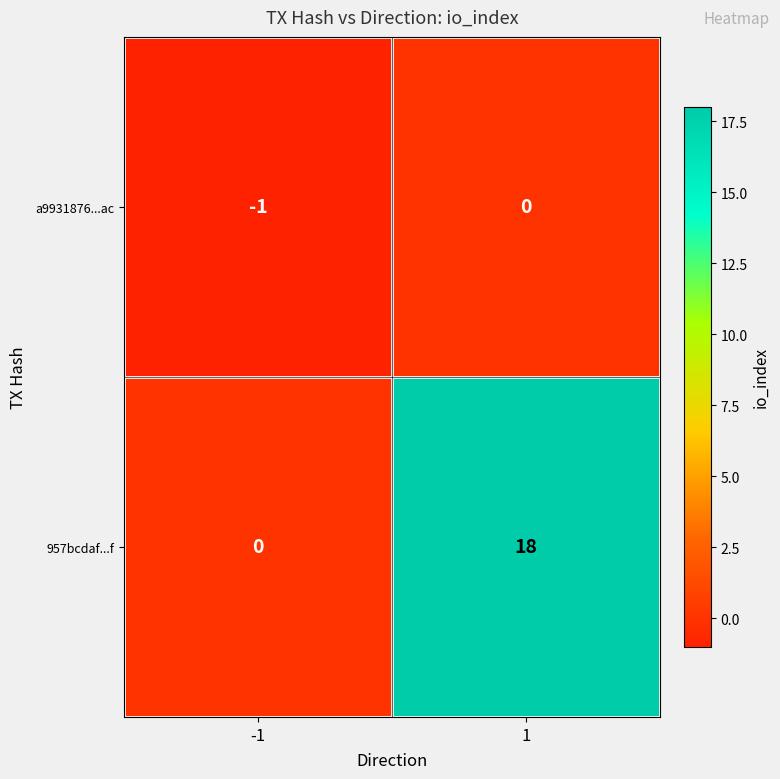

What is the minimum value shown in the chart?

-1